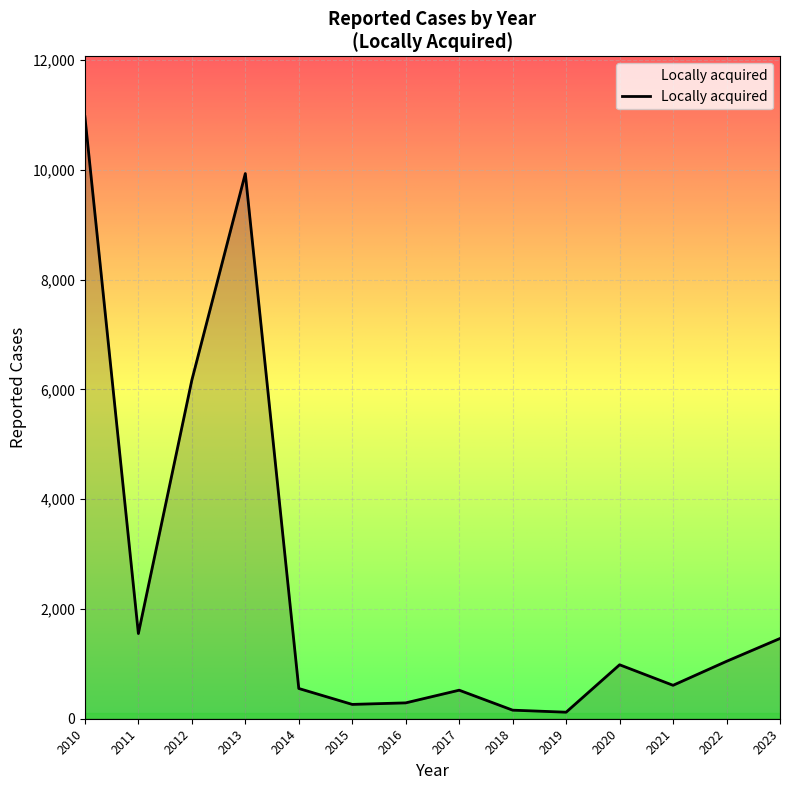

What is the ratio of the value at 2014 to the value at 2015?

2.1